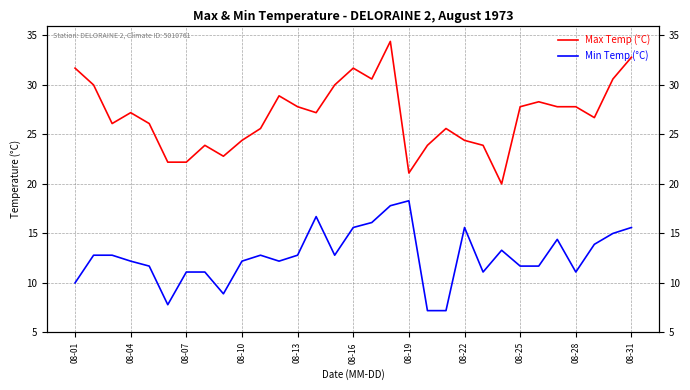

List the series in order of their overall mean, lowest first.

Min Temp (°C), Max Temp (°C)